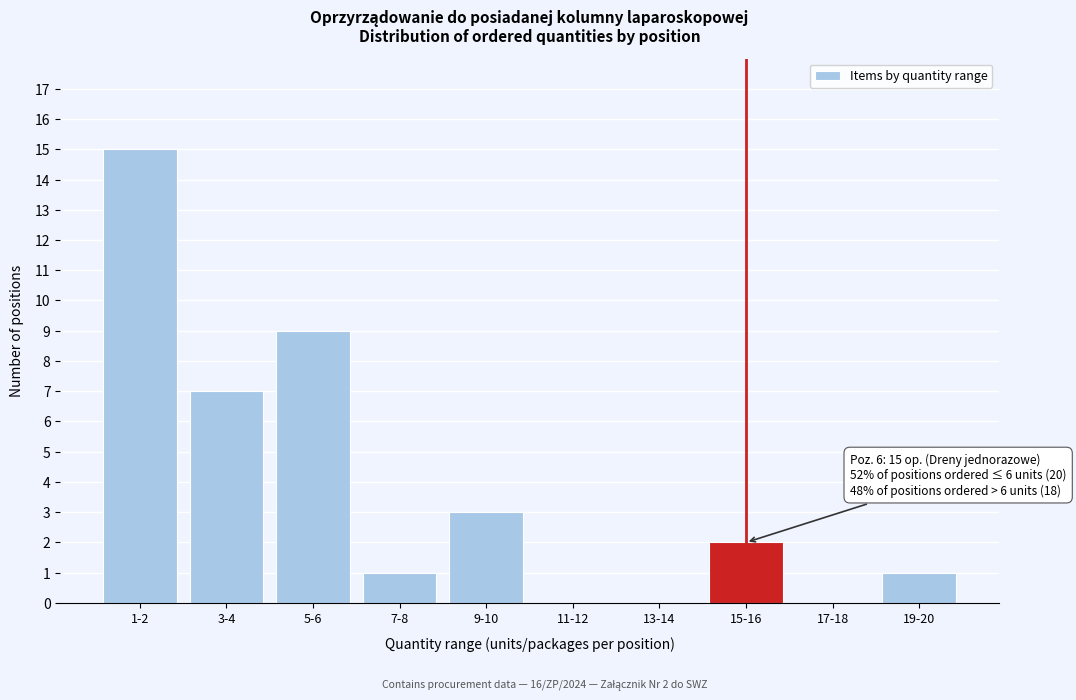

Reading right to left, list all the values displayed in this chart.

19-20=1	17-18=0	15-16=2	13-14=0	11-12=0	9-10=3	7-8=1	5-6=9	3-4=7	1-2=15